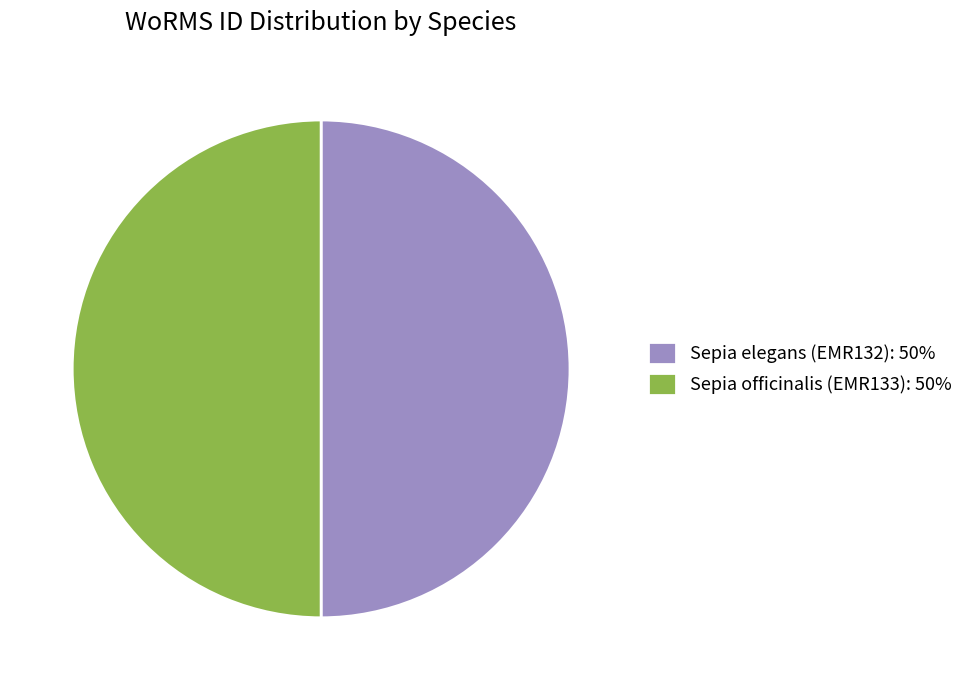

Approximately how many times larger is the value at Sepia elegans (EMR132): 50% compared to Sepia officinalis (EMR133): 50%?

1.0